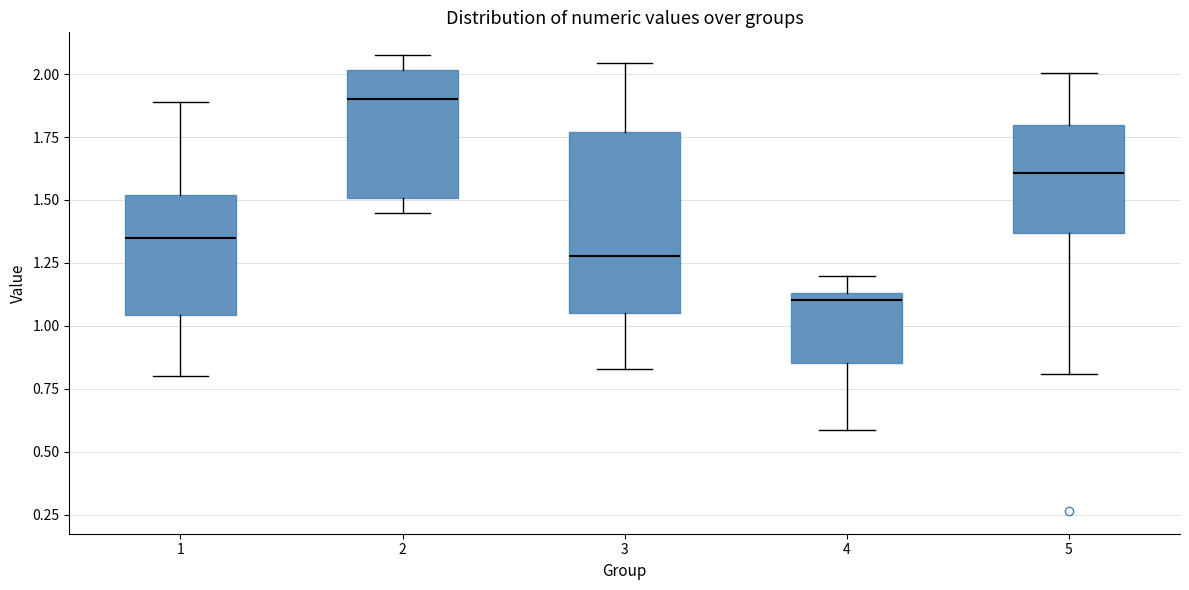

Where does the lower whisker of the box at x = 3 end on the y-axis? The values are not printed on the chart, so give them approximately, as read against the axis.

0.85